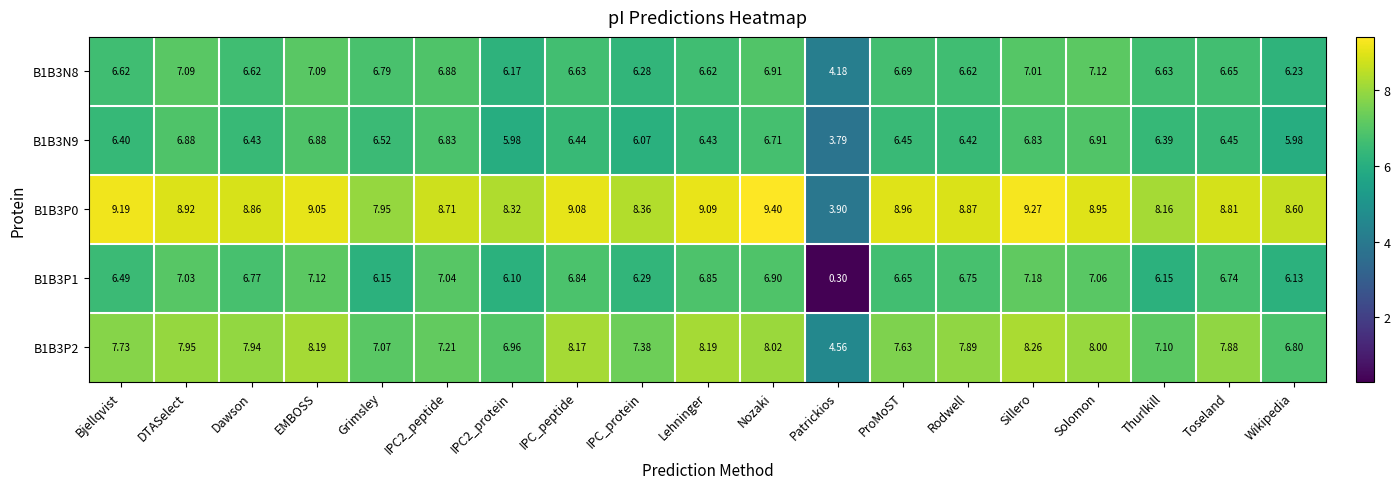

Which category has the lowest value in the B1B3N9 series?

Patrickios